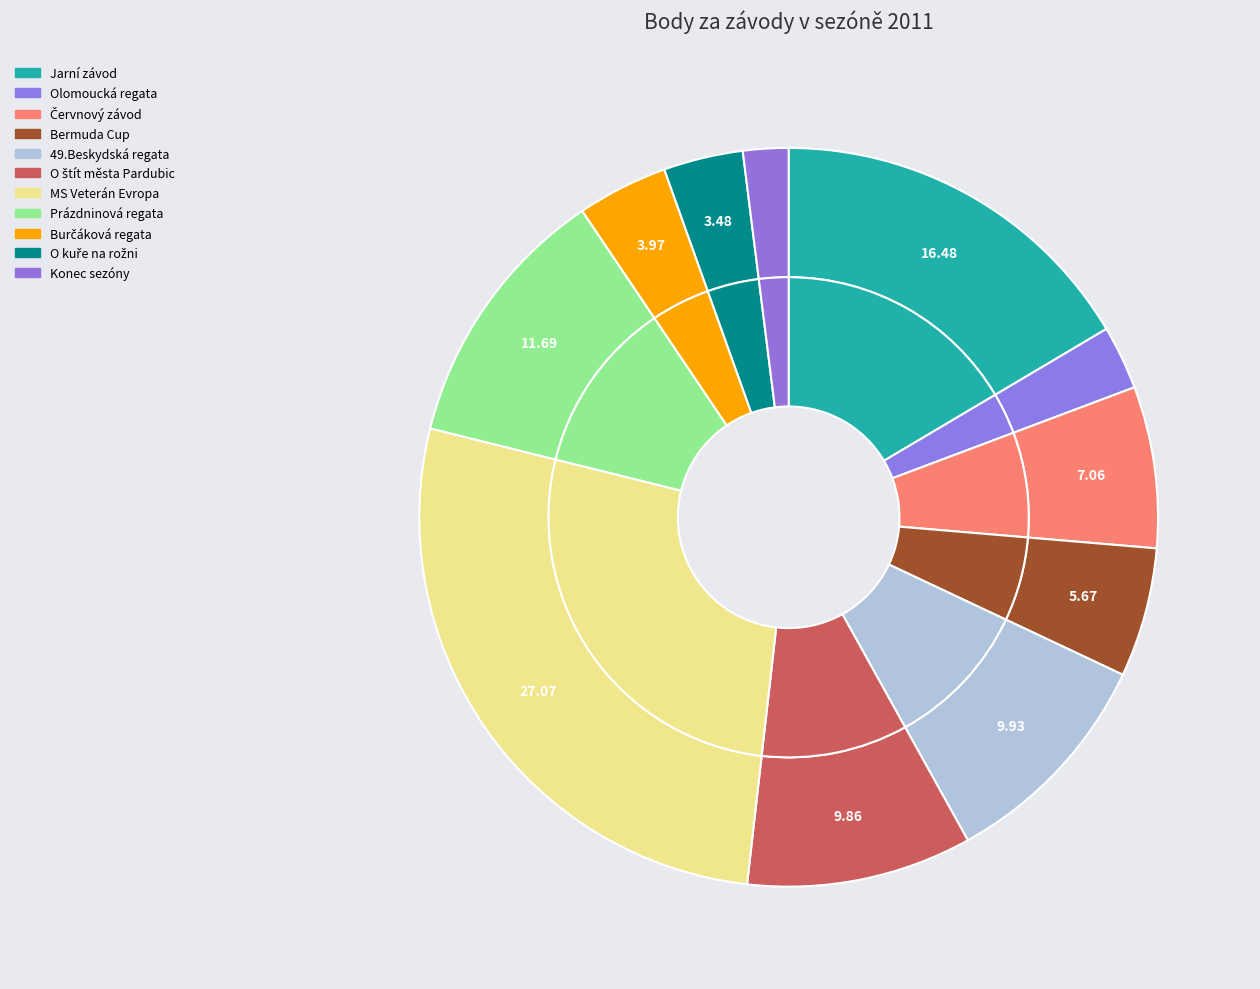

To the nearest percent, what portion does Jarní závod represent?

16%